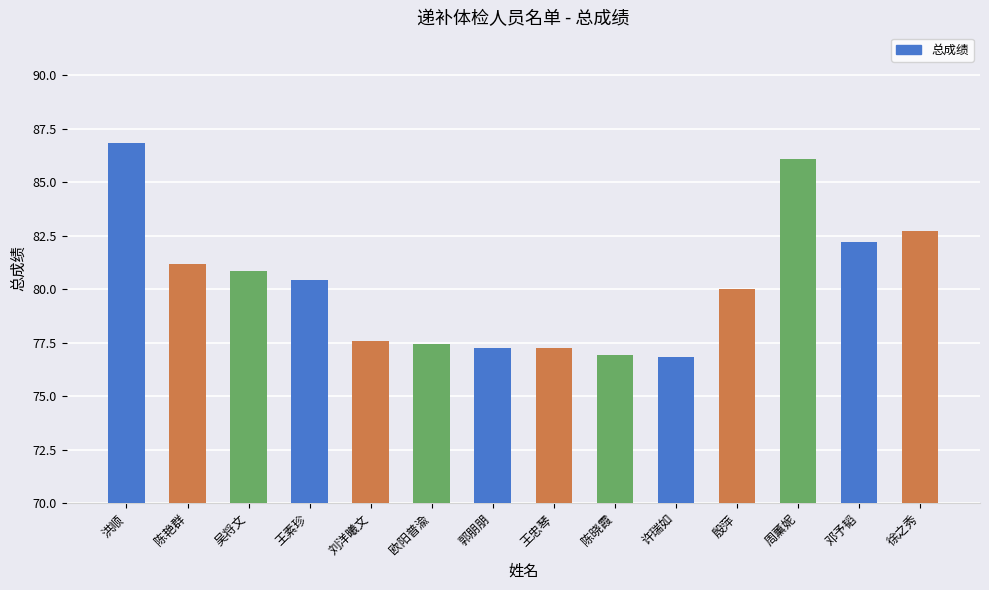

The value at 陈艳群 is 21.0. True or false?

False